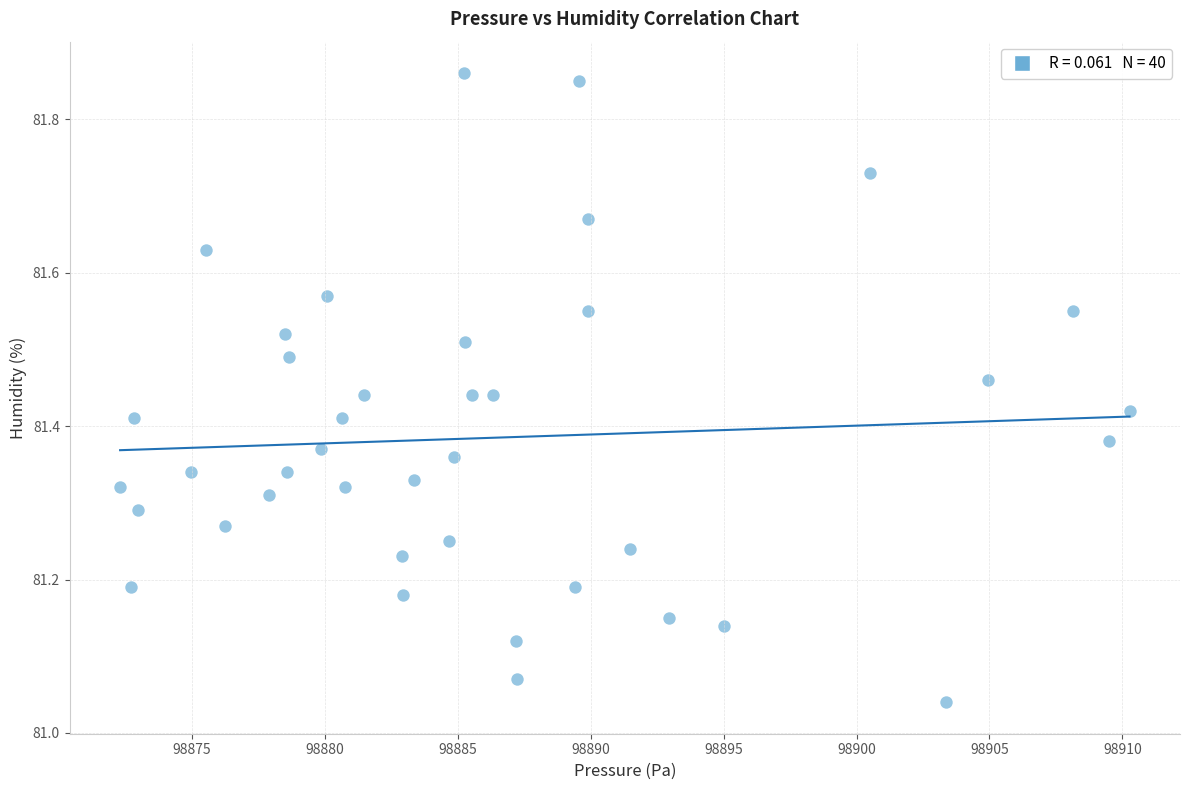

What is the range of X values (max minus min)?

38.0